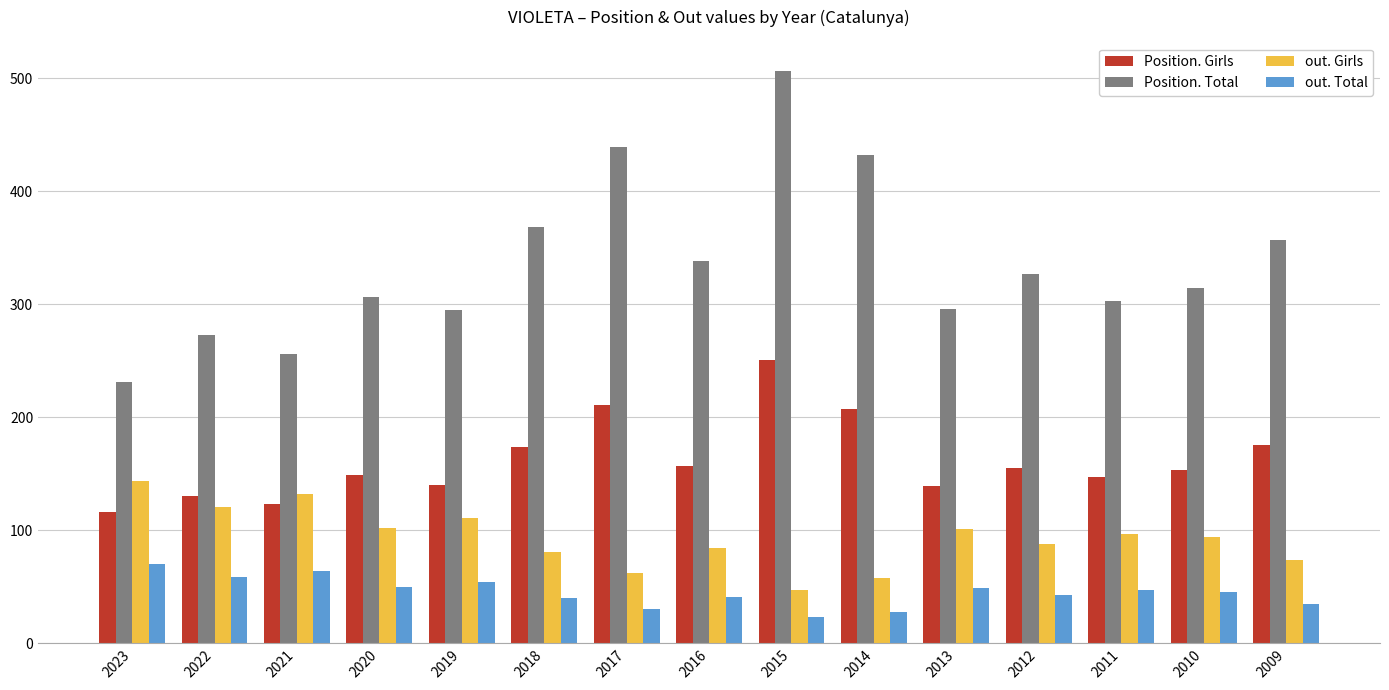

How many groups of bars are there?

15